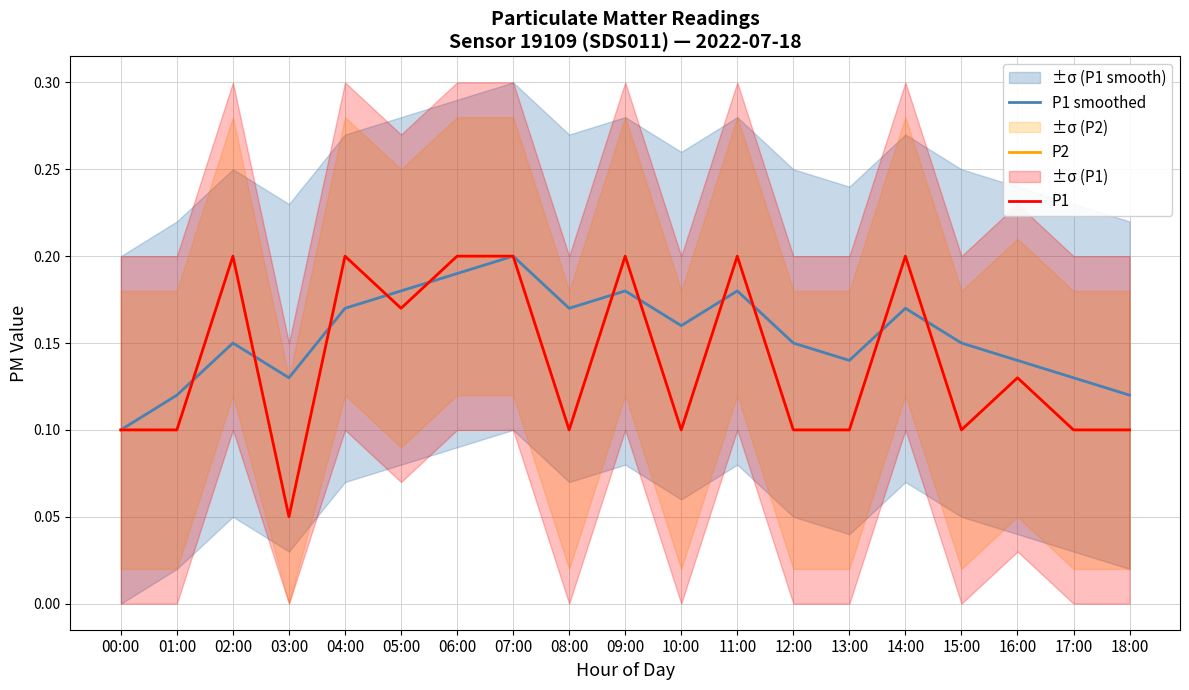

Reading left to right, transcribe all the data shown in this chart.

P1 smoothed: 00:00=0.1	01:00=0.1	02:00=0.1	03:00=0.1	04:00=0.2	05:00=0.2	06:00=0.2	07:00=0.2	08:00=0.2	09:00=0.2	10:00=0.2	11:00=0.2	12:00=0.1	13:00=0.1	14:00=0.2	15:00=0.1	16:00=0.1	17:00=0.1	18:00=0.1
P2: 00:00=0.1	01:00=0.1	02:00=0.2	03:00=0.1	04:00=0.2	05:00=0.2	06:00=0.2	07:00=0.2	08:00=0.1	09:00=0.2	10:00=0.1	11:00=0.2	12:00=0.1	13:00=0.1	14:00=0.2	15:00=0.1	16:00=0.1	17:00=0.1	18:00=0.1
P1: 00:00=0.1	01:00=0.1	02:00=0.2	03:00=0.1	04:00=0.2	05:00=0.2	06:00=0.2	07:00=0.2	08:00=0.1	09:00=0.2	10:00=0.1	11:00=0.2	12:00=0.1	13:00=0.1	14:00=0.2	15:00=0.1	16:00=0.1	17:00=0.1	18:00=0.1